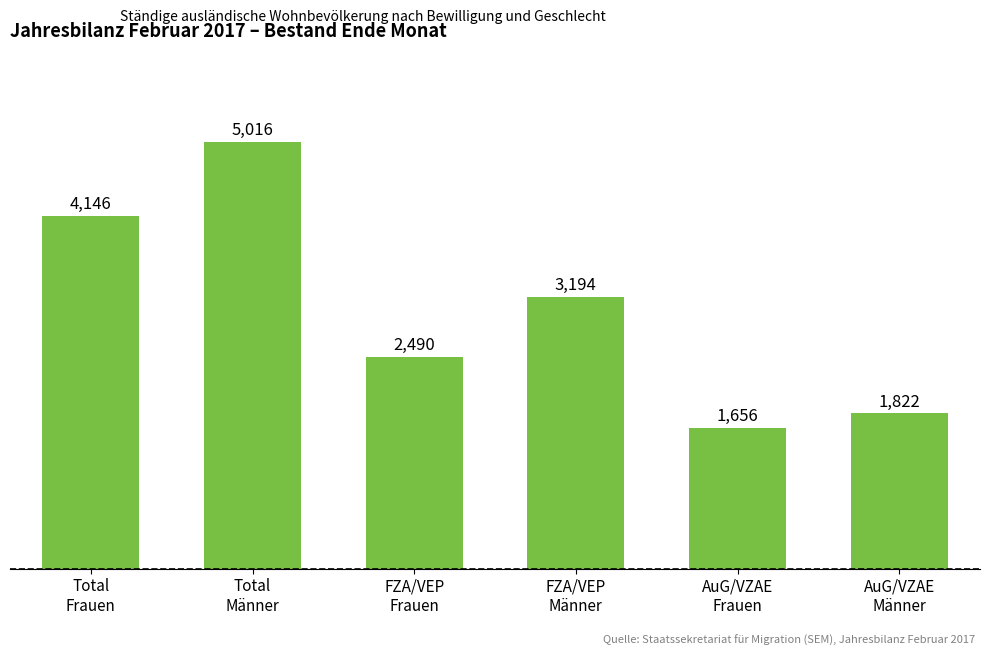

List the labels in order of value, smallest first.

AuG/VZAE
Frauen, AuG/VZAE
Männer, FZA/VEP
Frauen, FZA/VEP
Männer, Total
Frauen, Total
Männer